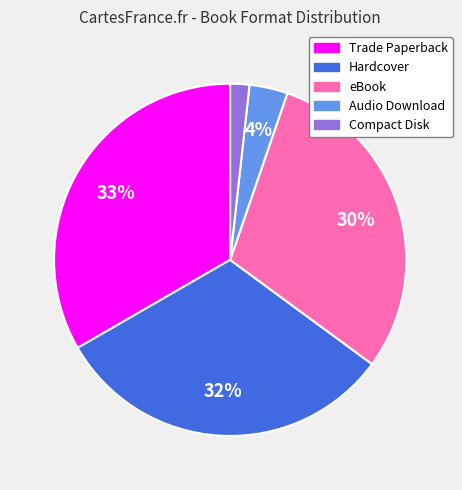

How many segments does this pie chart have?

5